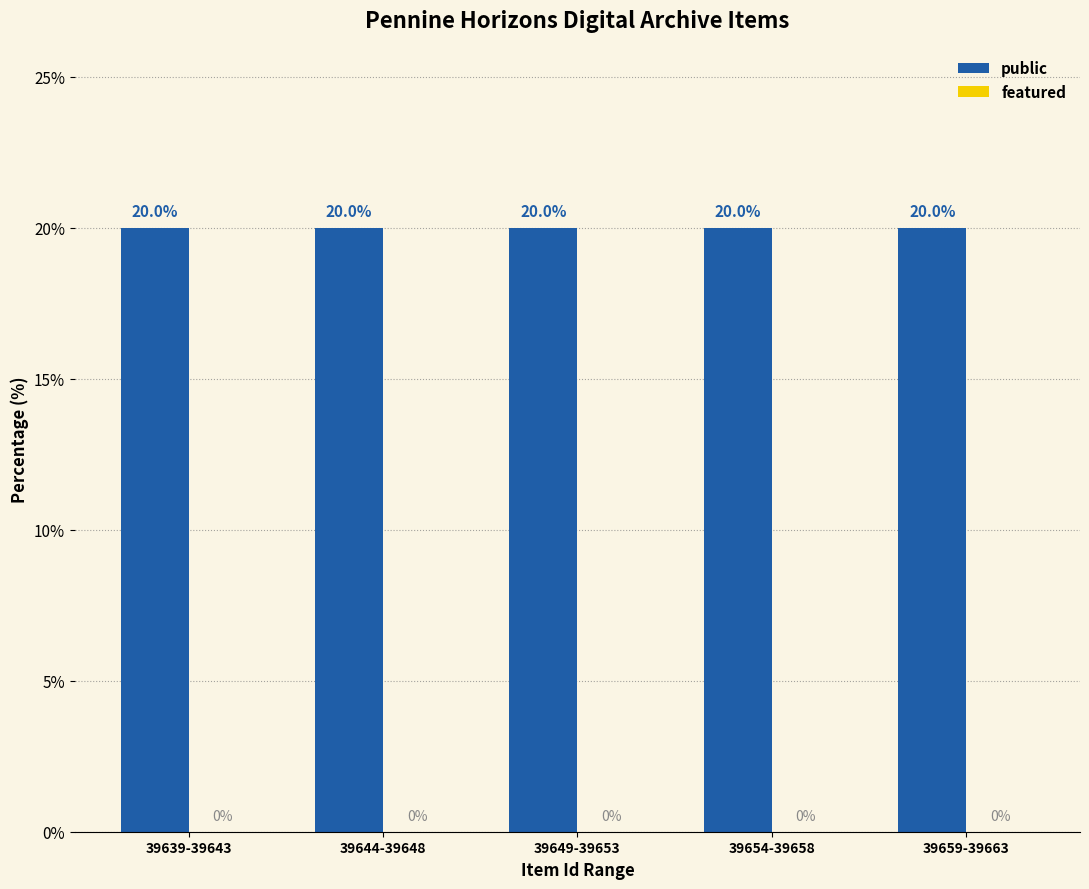

What is the total value across all series at 39649-39653?

20